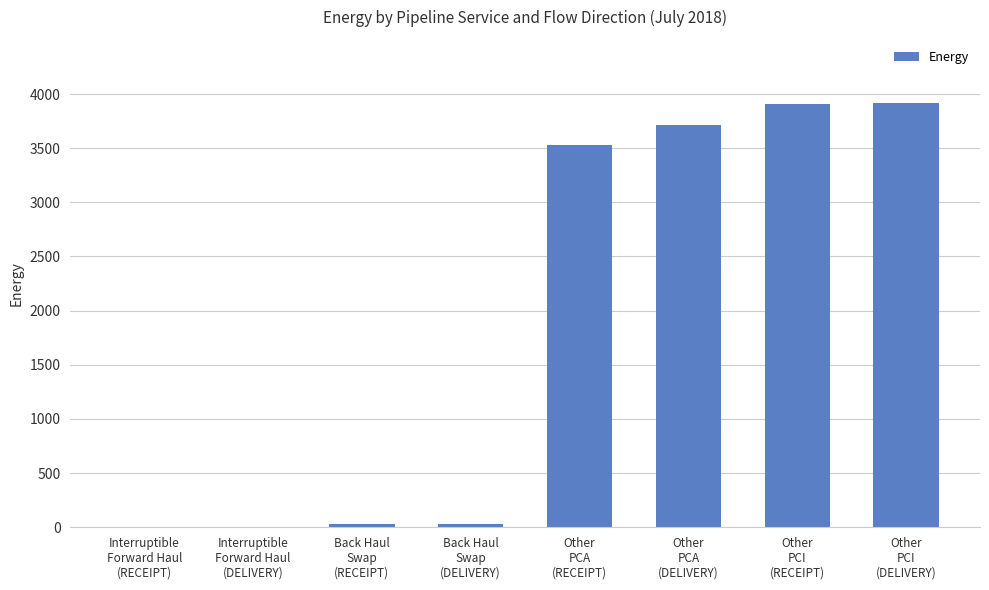

What is the greatest value displayed?

3912.9